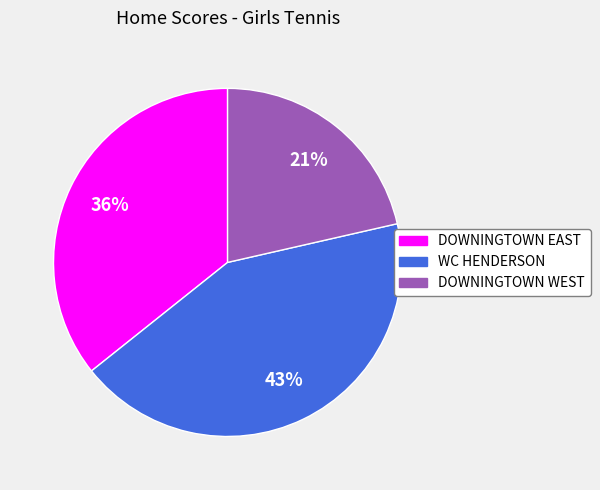

Count the number of slices in the pie.

3